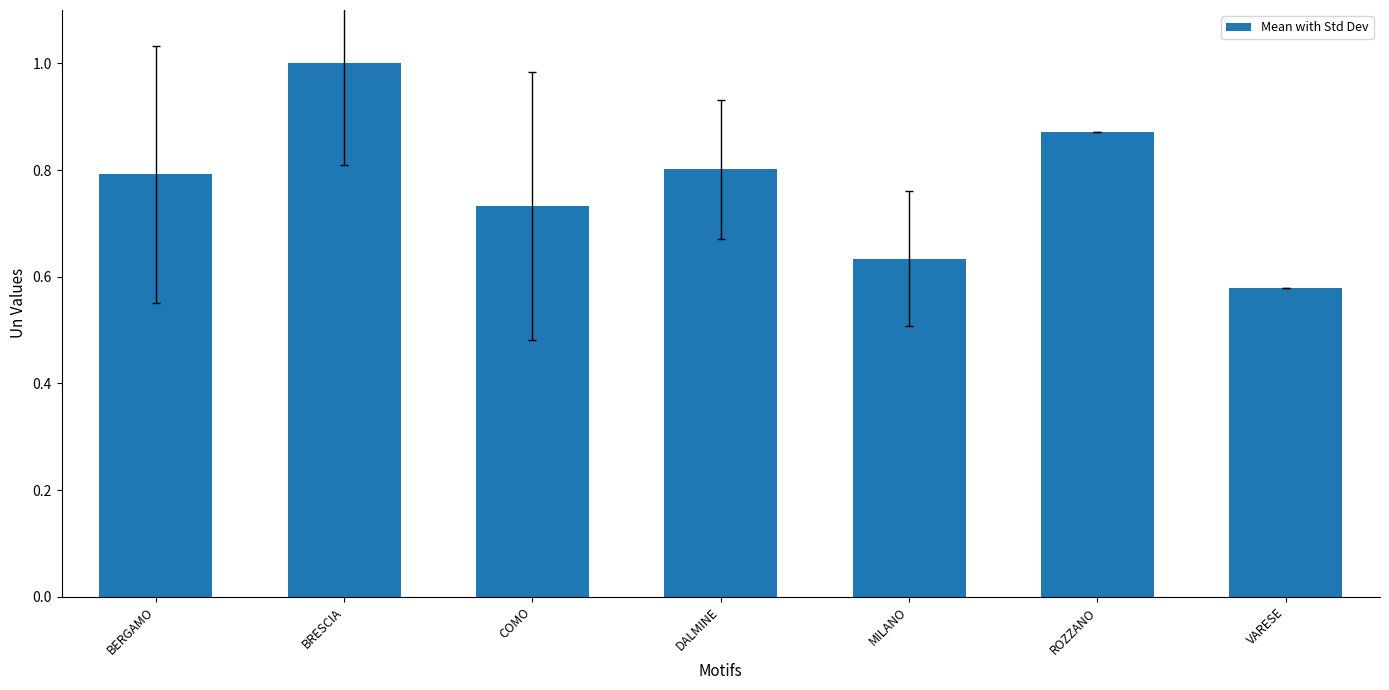

Rank the categories by value from highest to lowest.

BRESCIA, ROZZANO, DALMINE, BERGAMO, COMO, MILANO, VARESE